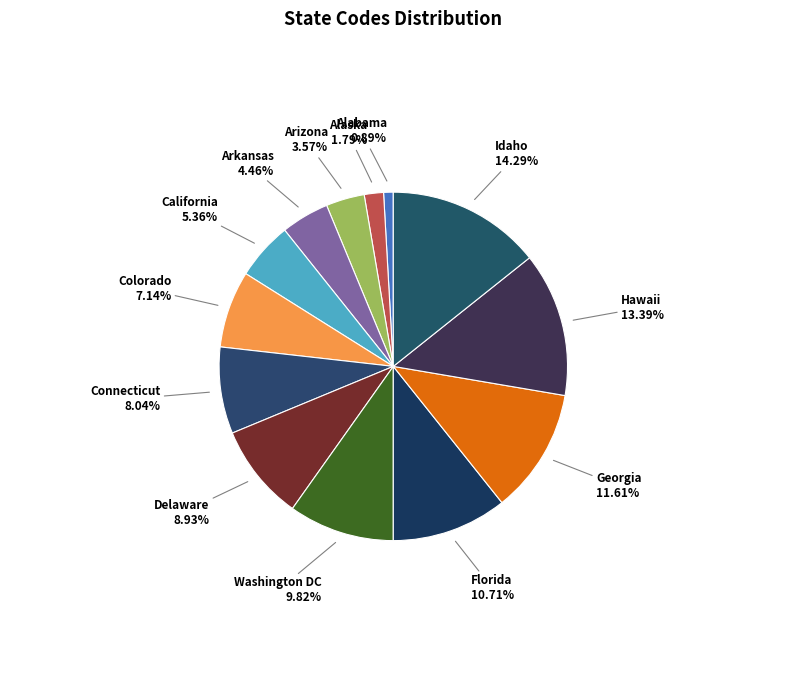

Is there a majority slice in this chart?

No